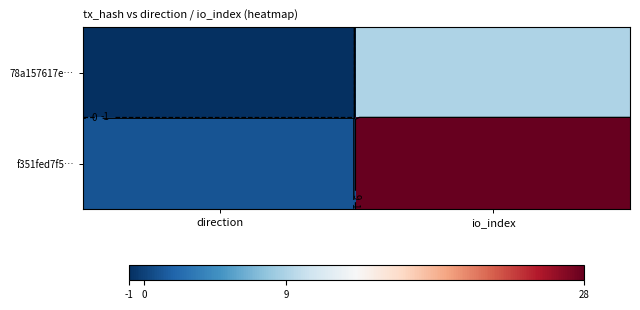

How many data points in f351fed7f5… are less than 28?

1